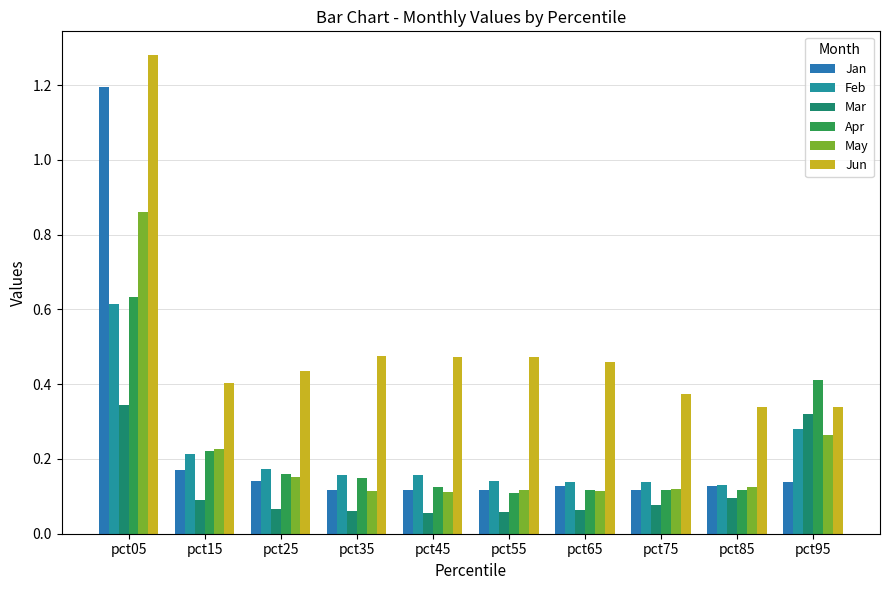

How many distinct data groups are displayed?

6